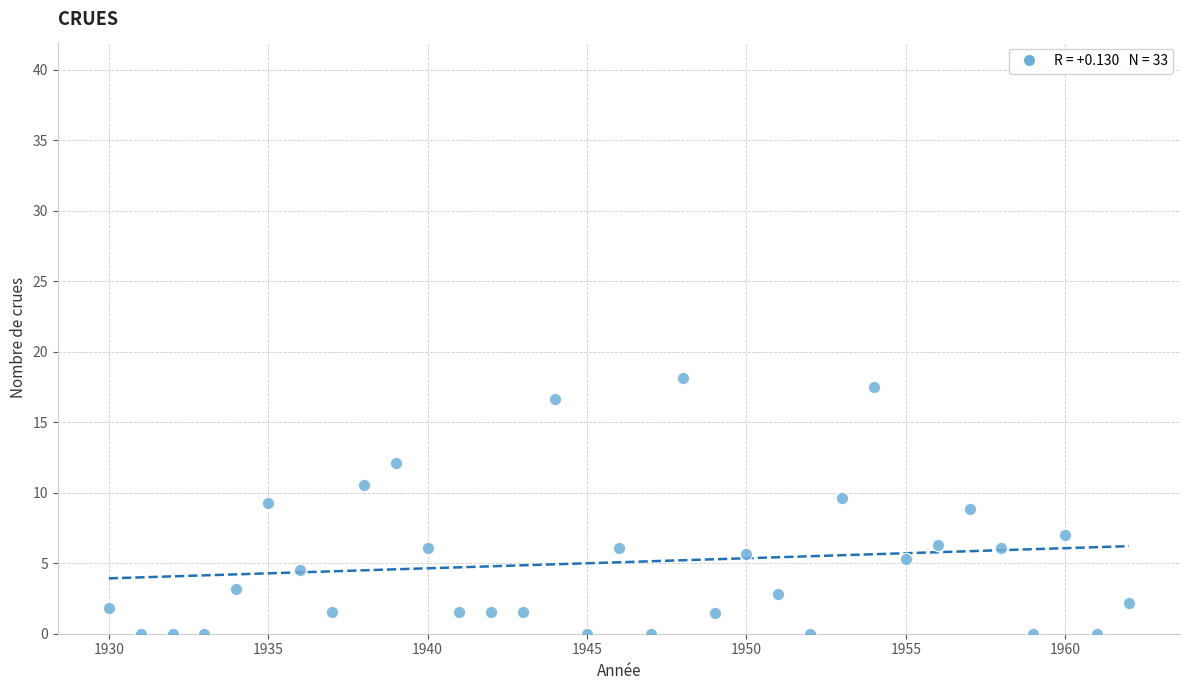

What is the range of Y values (max minus min)?

18.1